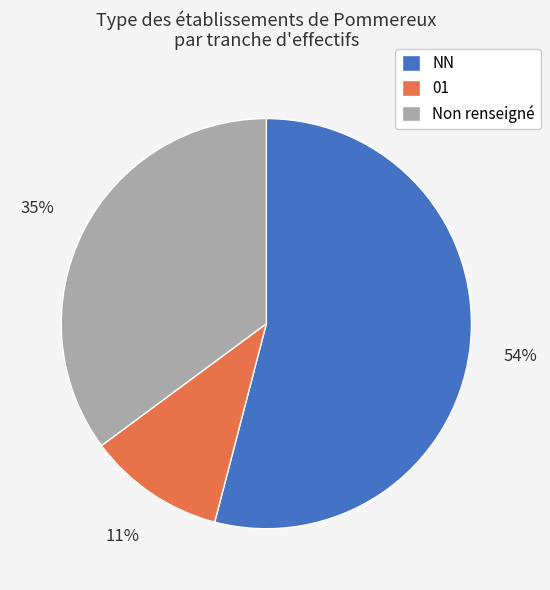

Count the number of slices in the pie.

3